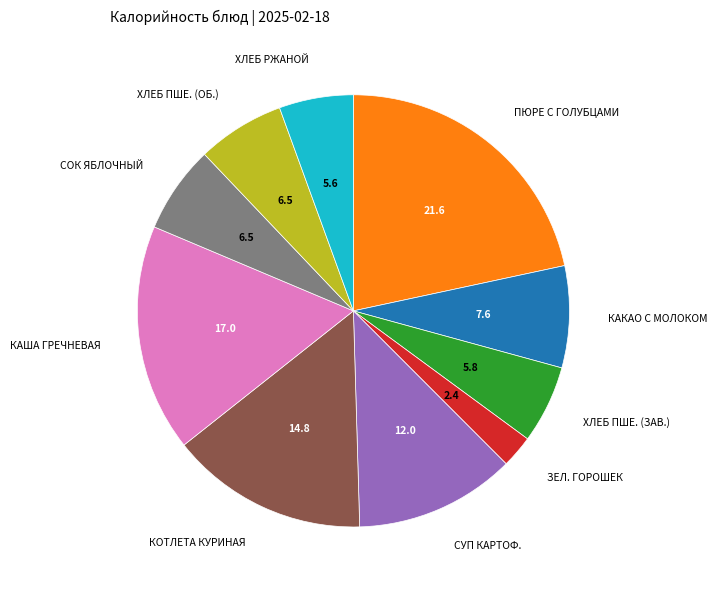

Is there any slice that represents more than half of the pie?

No